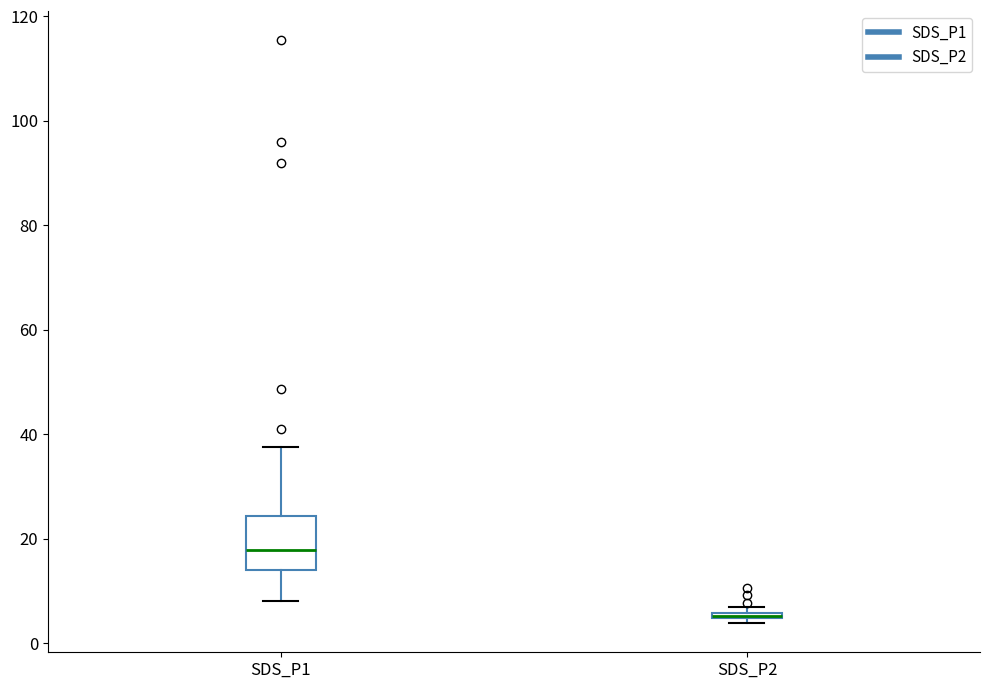

Where is the upper edge of the box for SDS_P2 on the y-axis? The values are not printed on the chart, so give them approximately, as read against the axis.

6